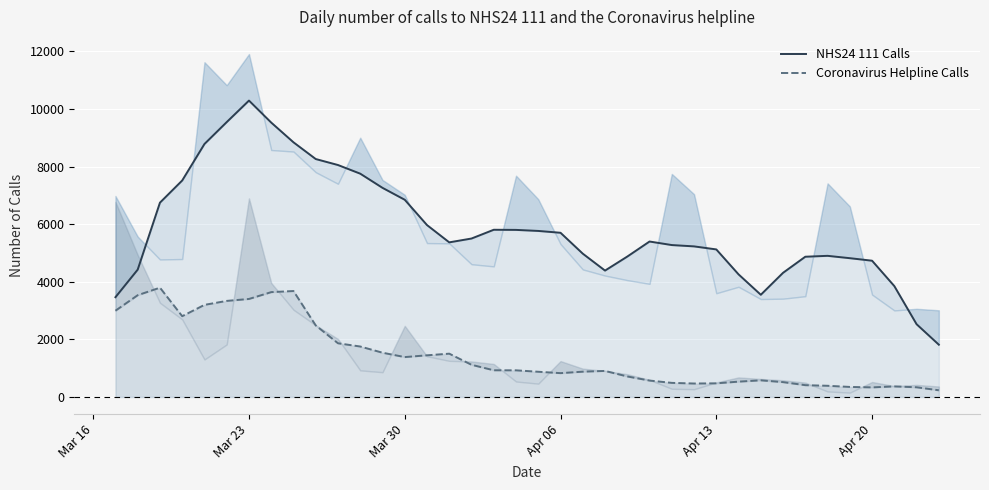

What is the difference between the maximum and minimum values in the Coronavirus Helpline Calls series?

3561.2